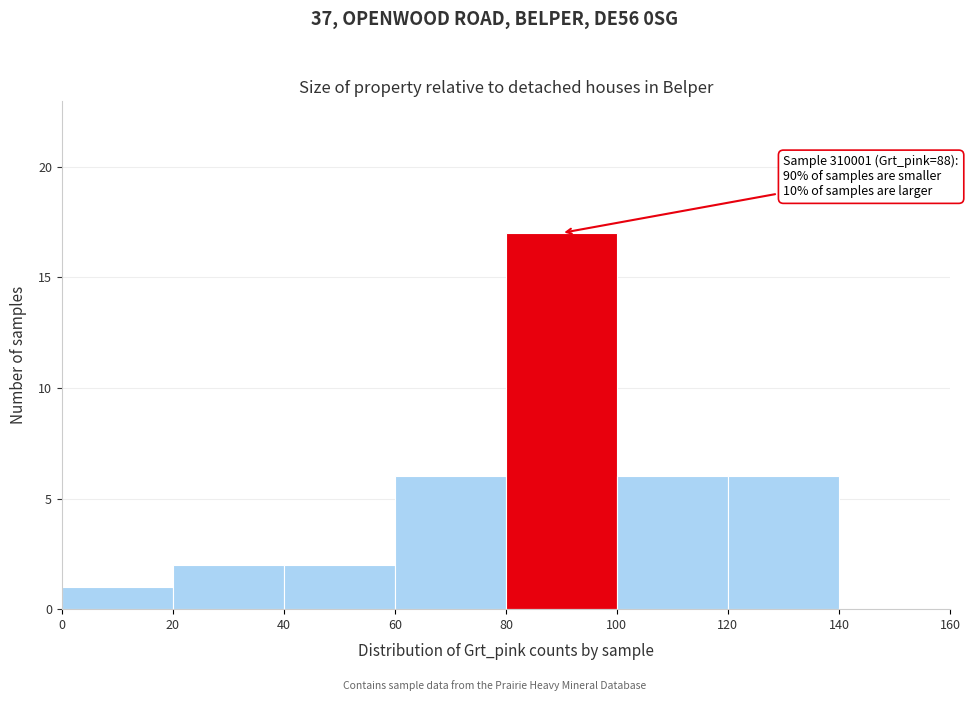

Over which range of the x-axis is the bar tallest?

80 to 100